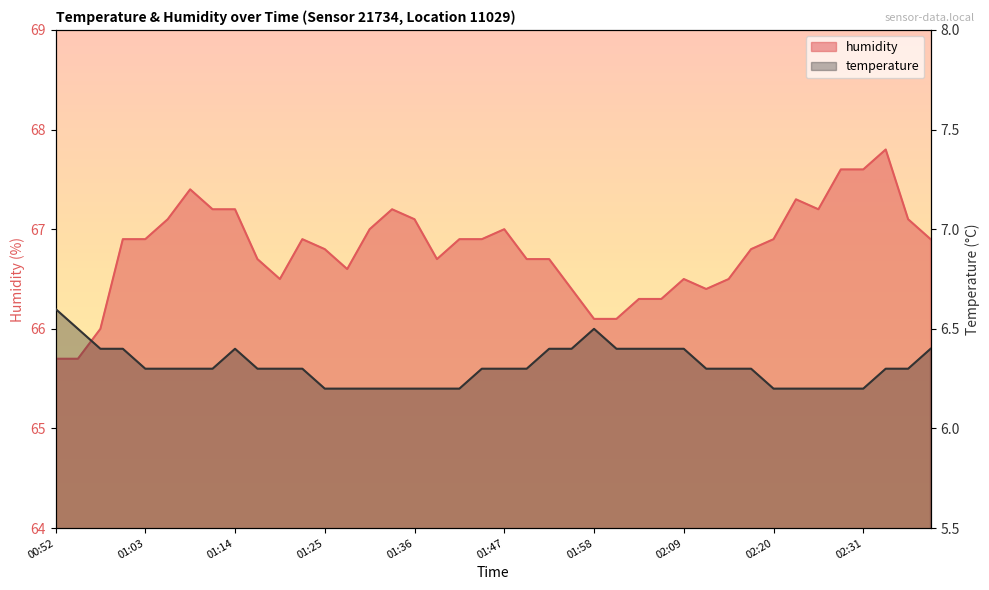

Which label corresponds to the largest value in the chart?

02:34